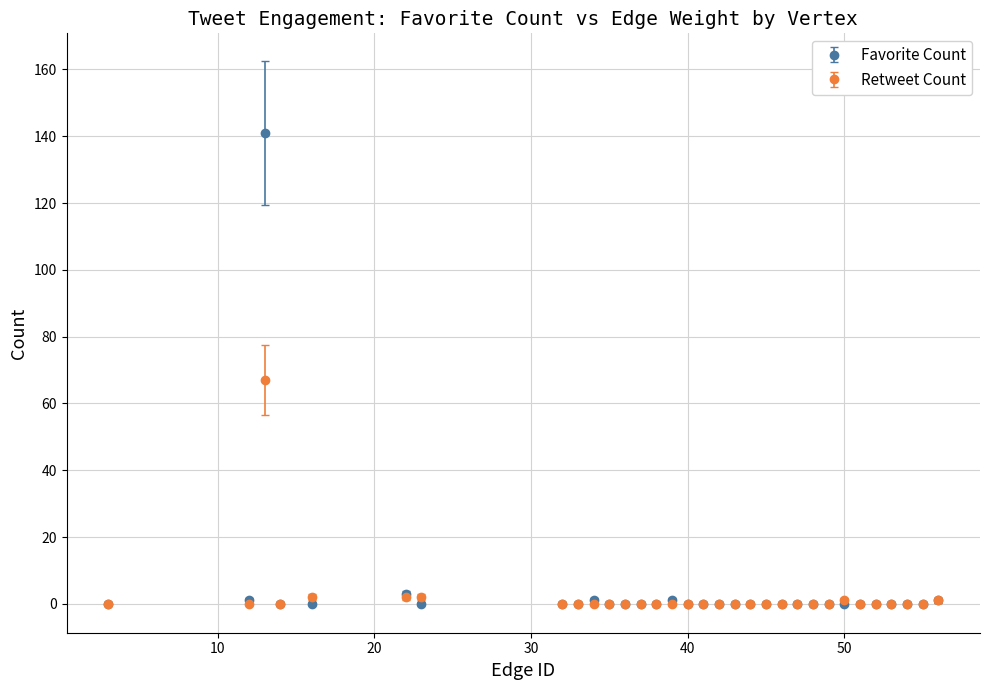

Which series has the widest spread of values?

Favorite Count